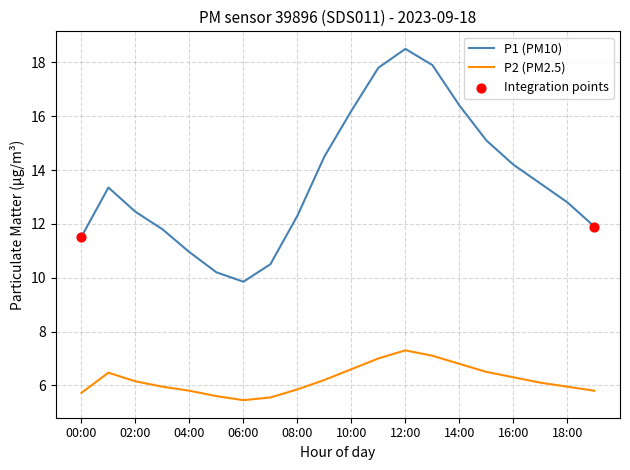

Which series has the largest range (max minus min)?

P1 (PM10)